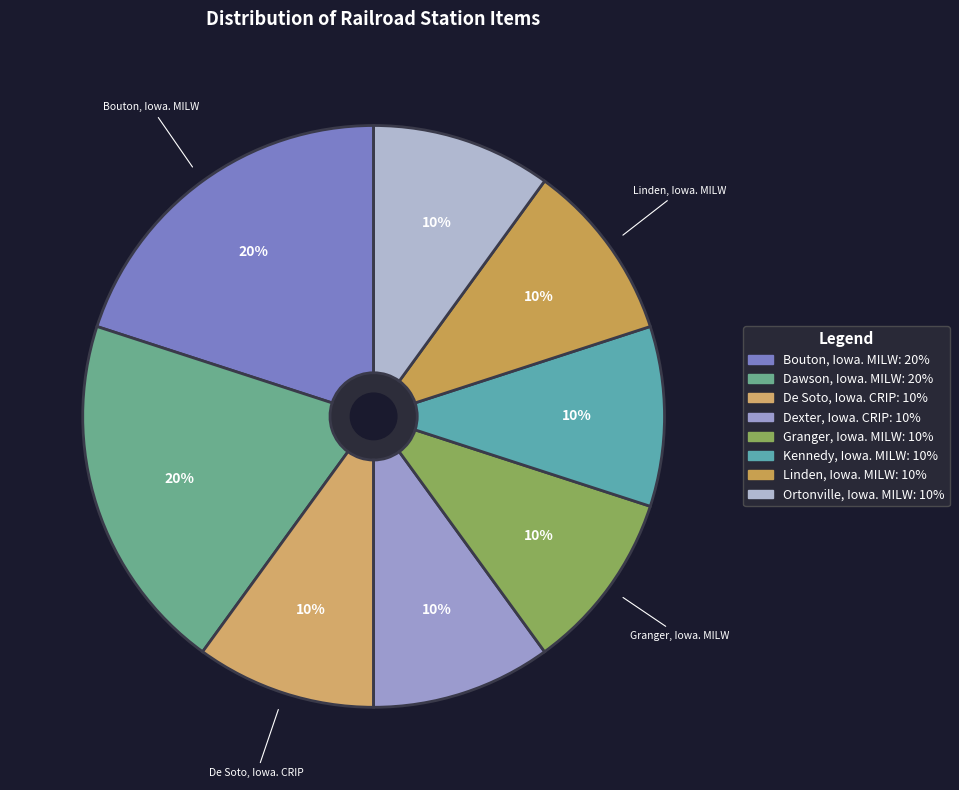

Does any single category account for the majority?

No